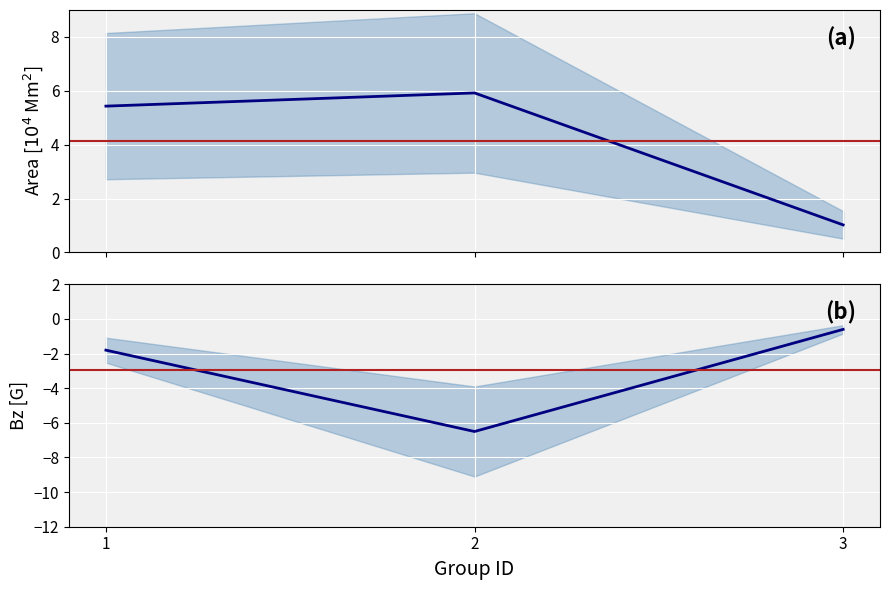

Reading left to right, list all the values displayed in this chart.

Area [10^4Mm2]: 1=5.4	2=5.9	3=1.0
Bz [G]: 1=-1.8	2=-6.5	3=-0.6